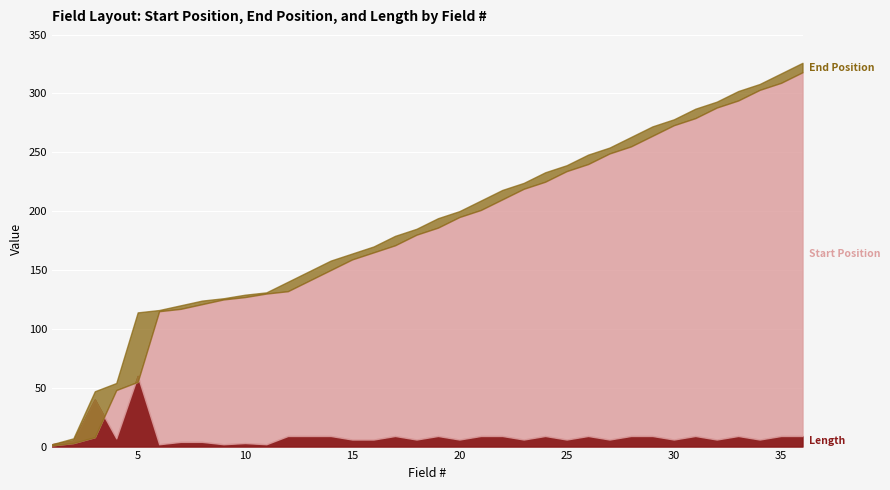

What is the difference between the maximum and minimum values in the End Position series?

324